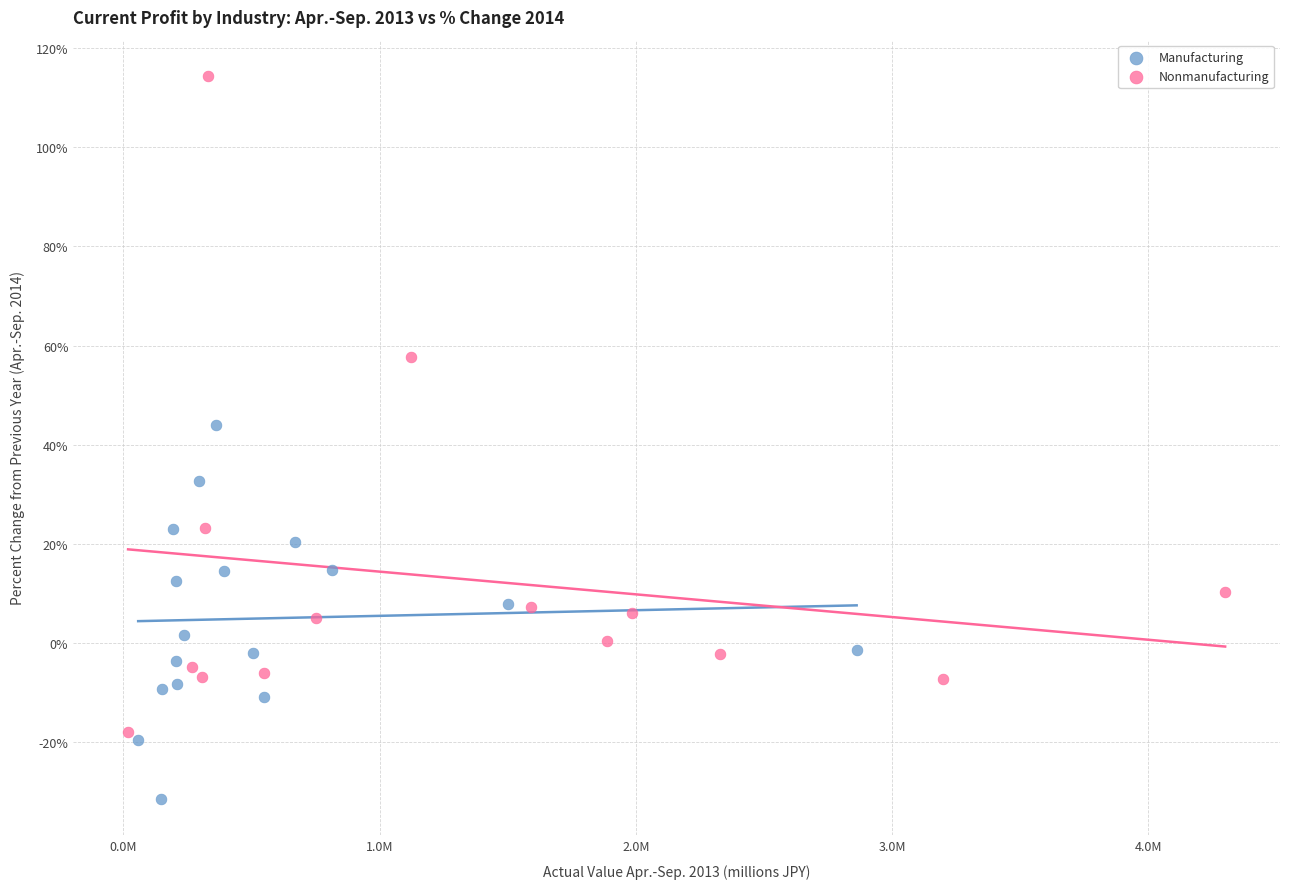

Which series contains the highest Y value?

Nonmanufacturing